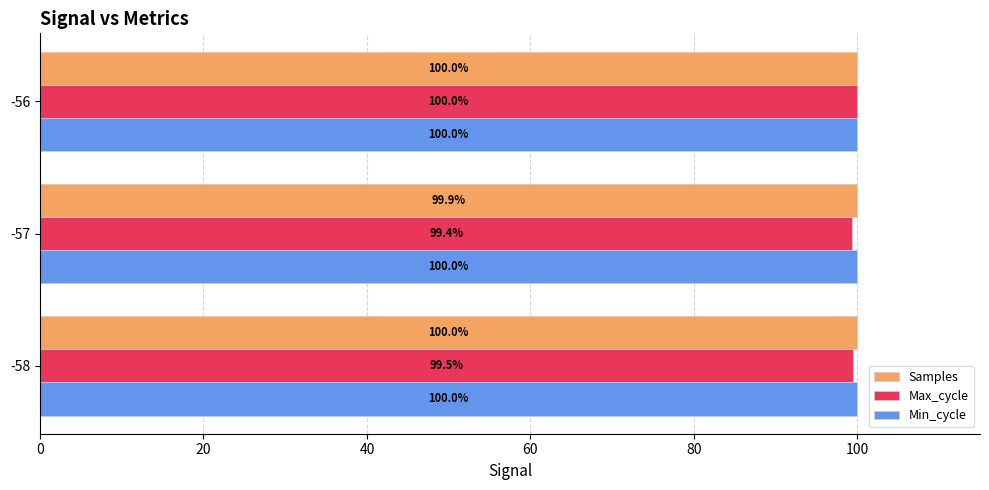

The Samples series shows 173.4 at -56. True or false?

False